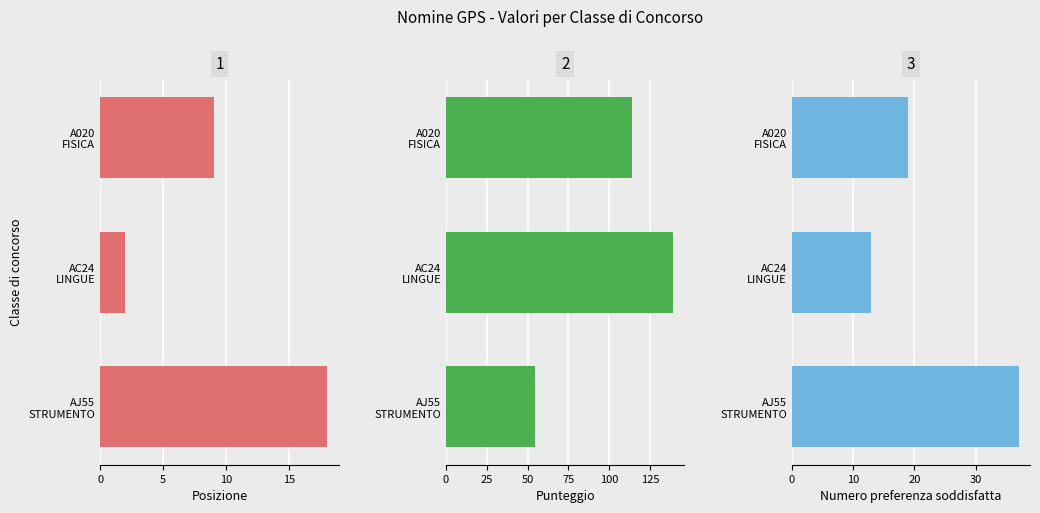

What is the value of the Posizione bar at the 2nd from the left?

2.0